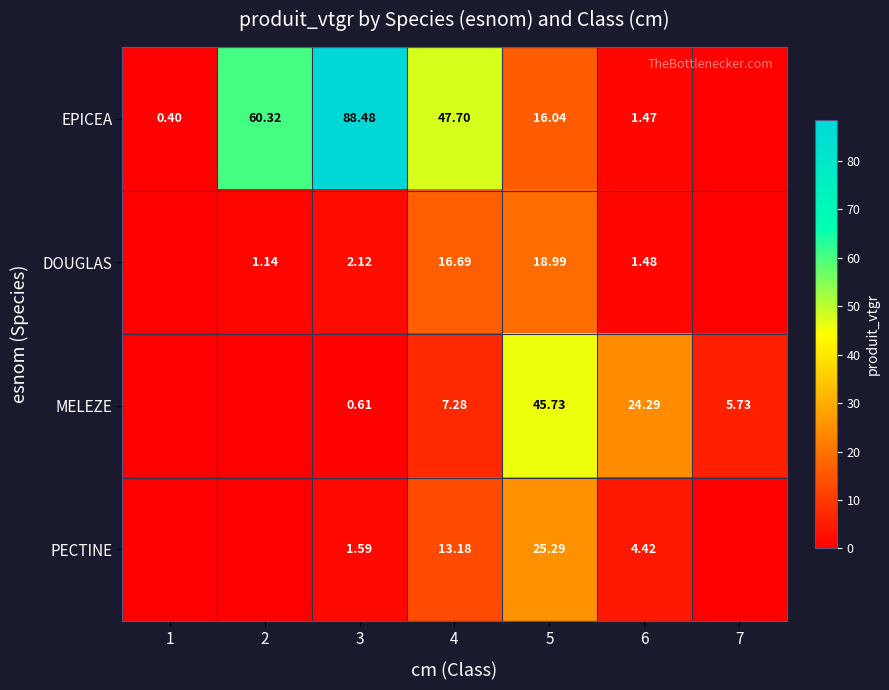

Is the value of MELEZE at 6 greater than the value of EPICEA at 1?

Yes